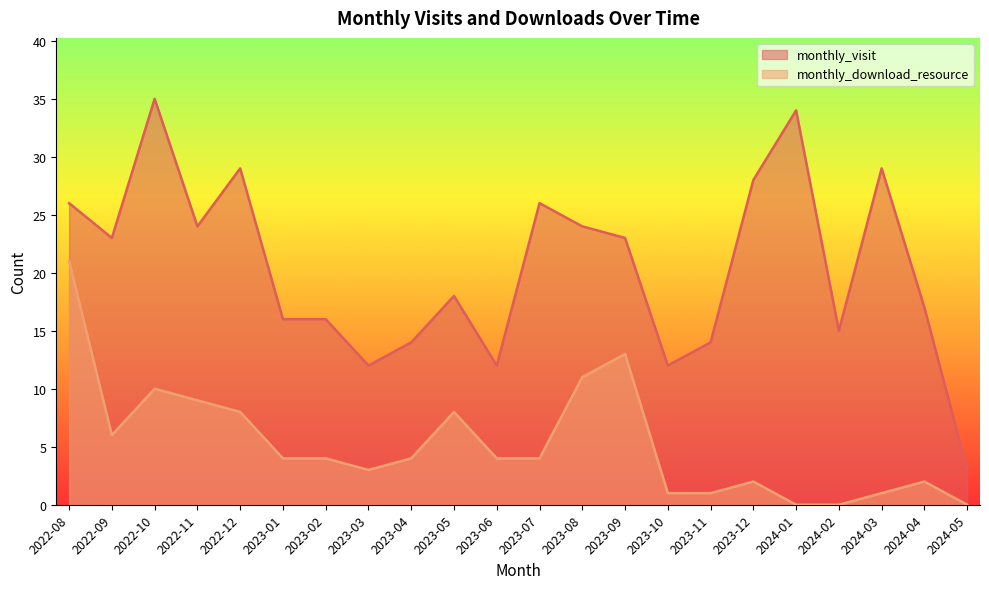

At which label does monthly_download_resource first exceed 4?

2022-08